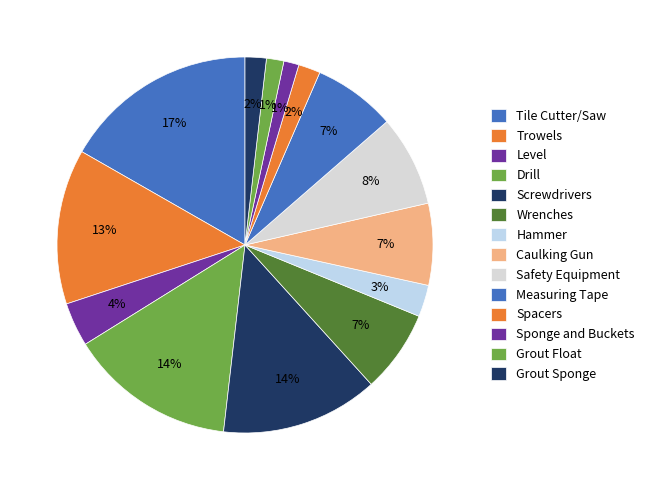

Does Trowels account for over 50% of the chart?

No